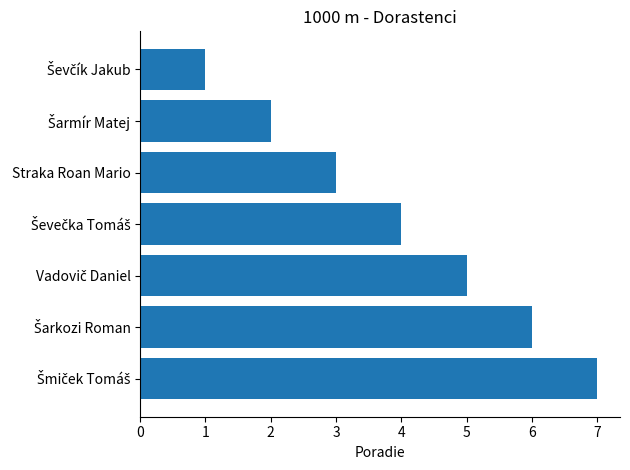

What is the average value?

4